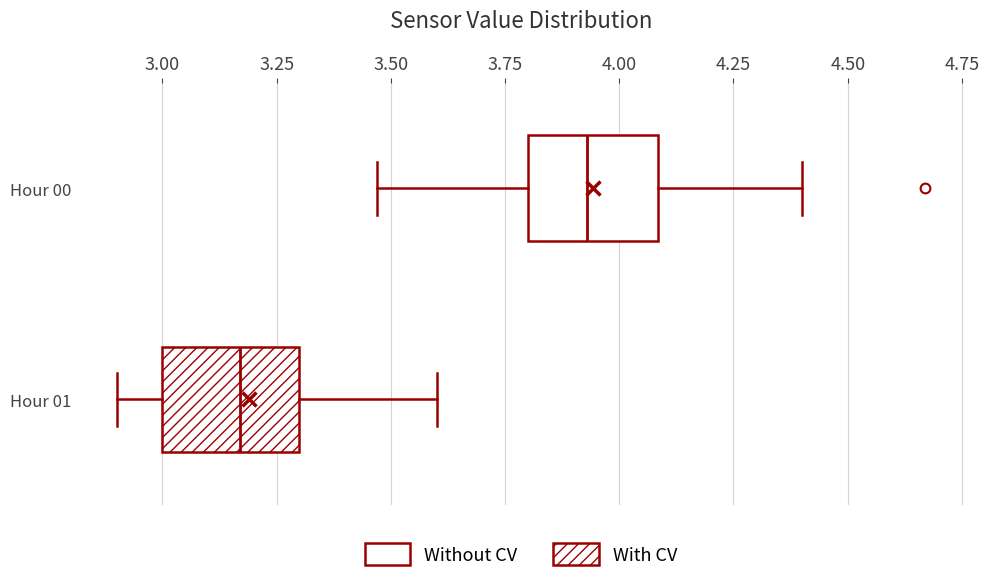

Which box has the furthest to the left median line?

Hour 01